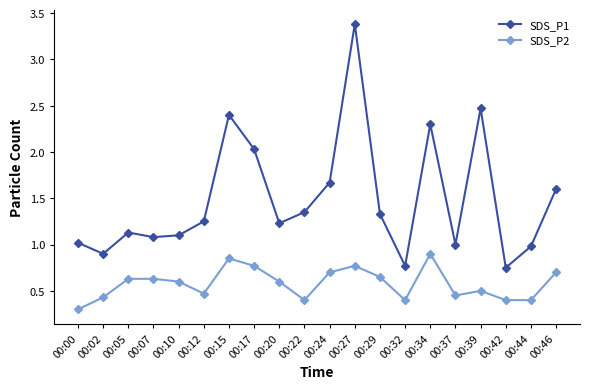

What is the difference between the SDS_P1 values at 00:02 and 00:05?

0.2